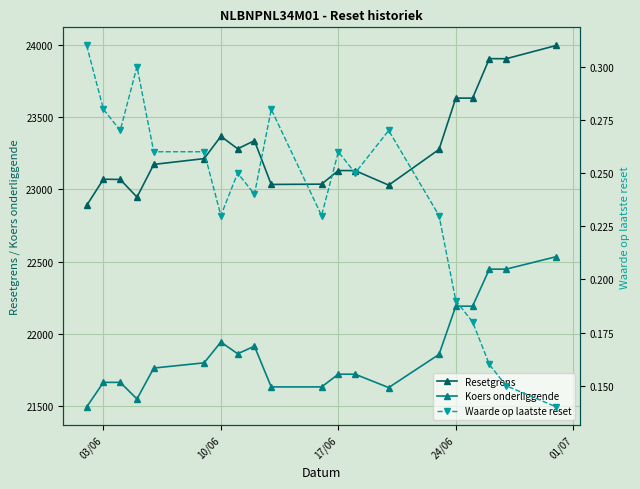

What is the difference between the maximum and second lowest values in the Resetgrens series?

1051.4